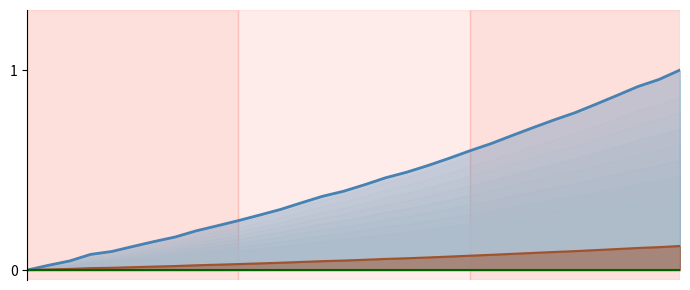

What is the difference between the values at 220.9264 and 219.3979?

0.2